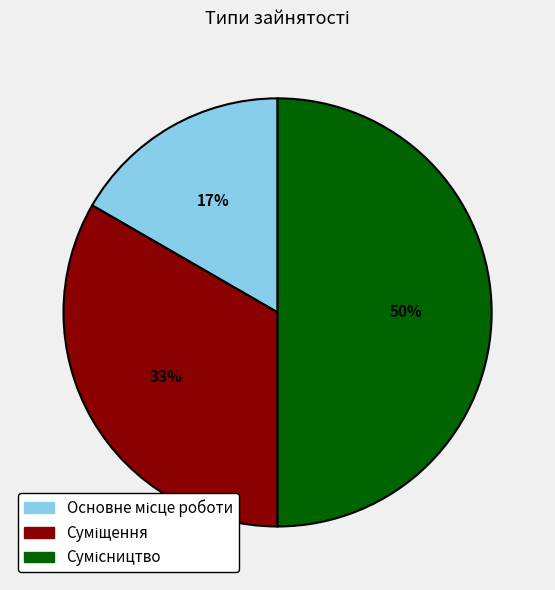

To the nearest percent, what is the difference between the largest and smallest slice percentages?

33%